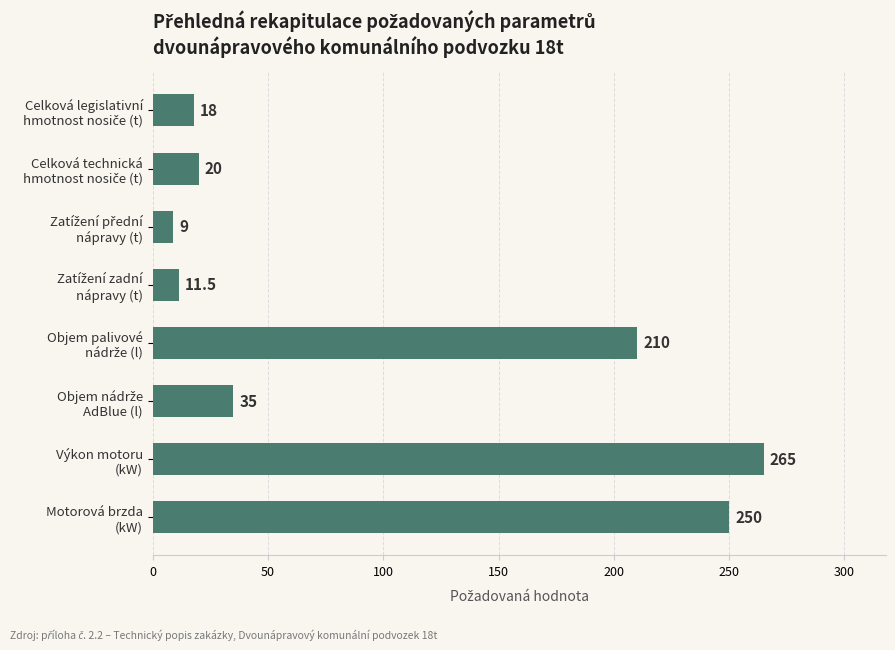

How many bars are there in total?

8